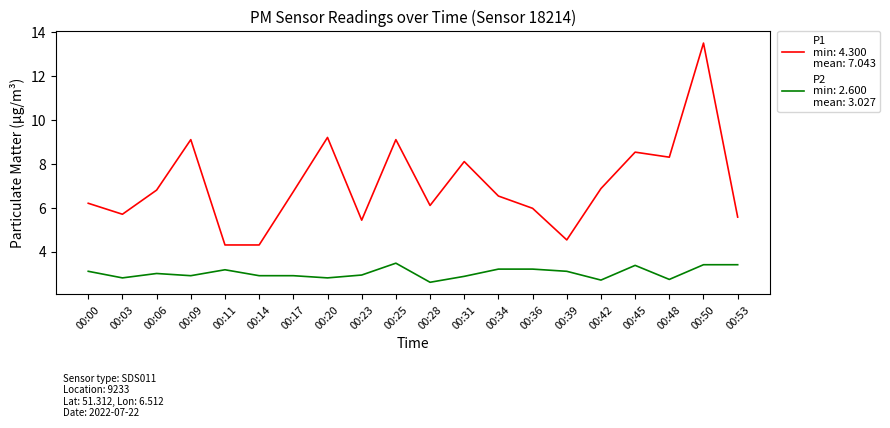

What is the greatest value displayed?

13.5